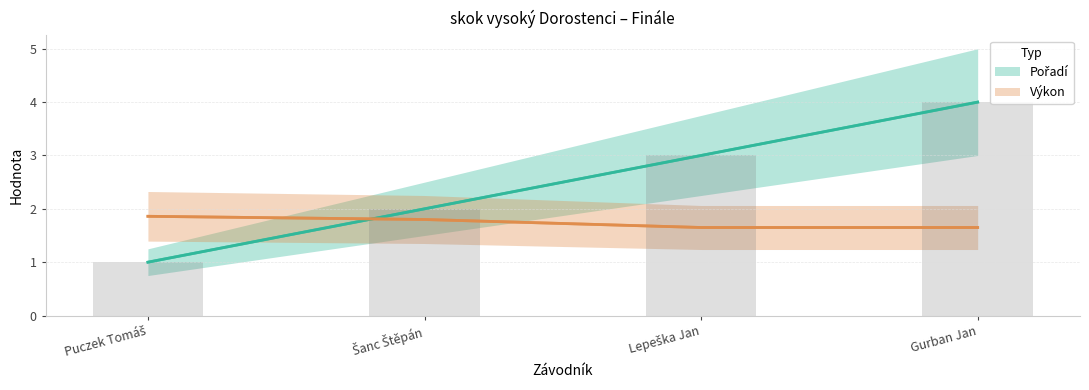

Is the value of Pořadí at Puczek Tomáš greater than the value of Výkon at Puczek Tomáš?

No